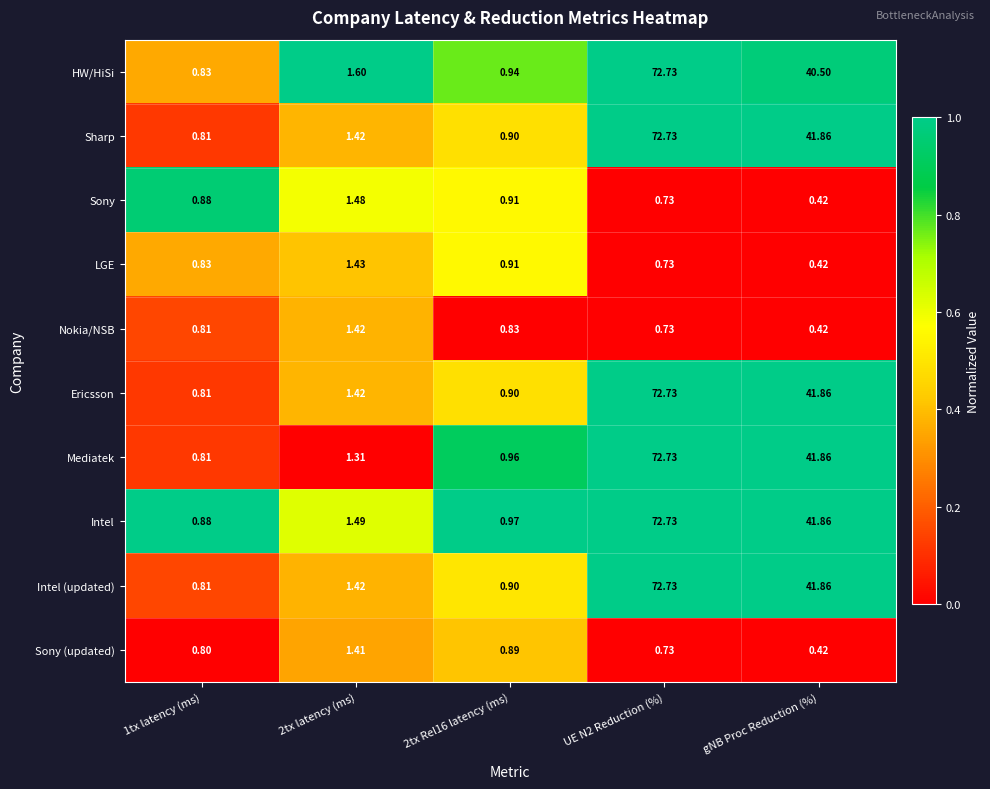

Which series has the largest total across all categories?

Intel